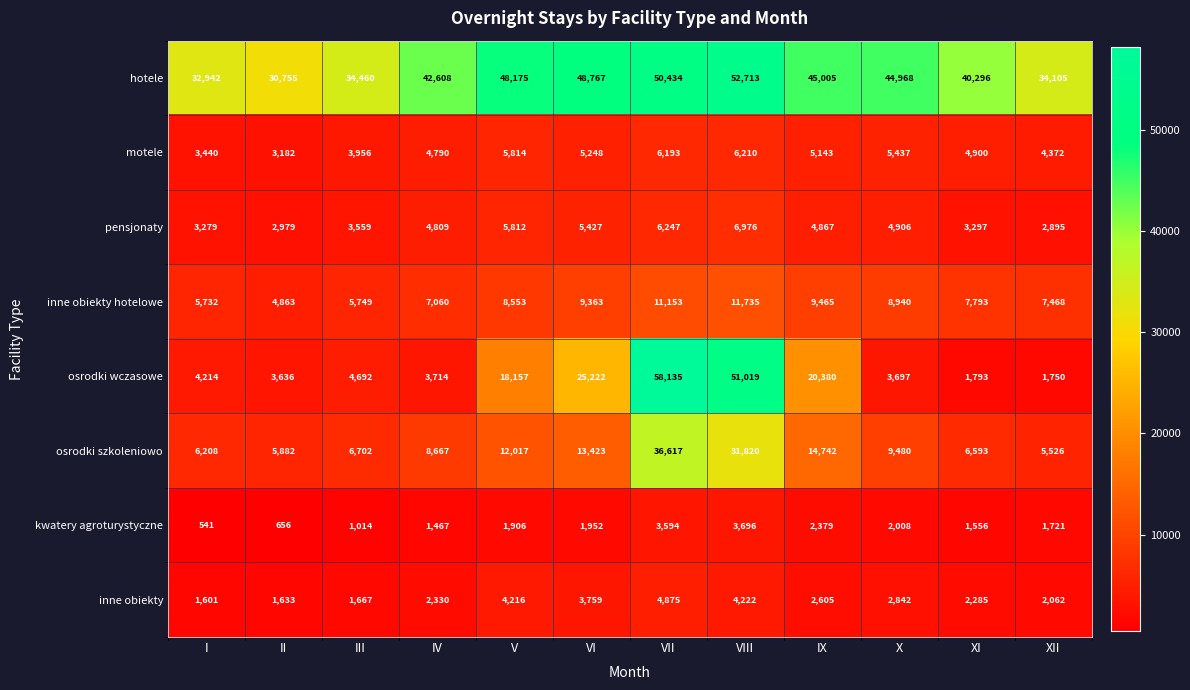

Which series has the largest total across all categories?

hotele